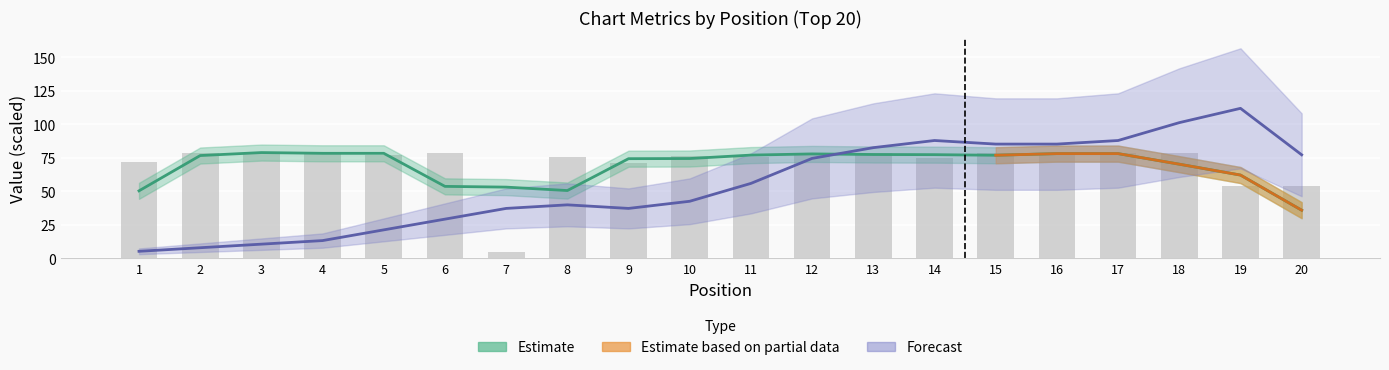

Reading left to right, list all the values displayed in this chart.

72.3	79.0	79.0	79.0	77.3	79.0	5.0	75.7	71.3	76.3	76.0	79.0	79.0	74.7	78.7	77.7	78.3	78.7	54.0	54.0